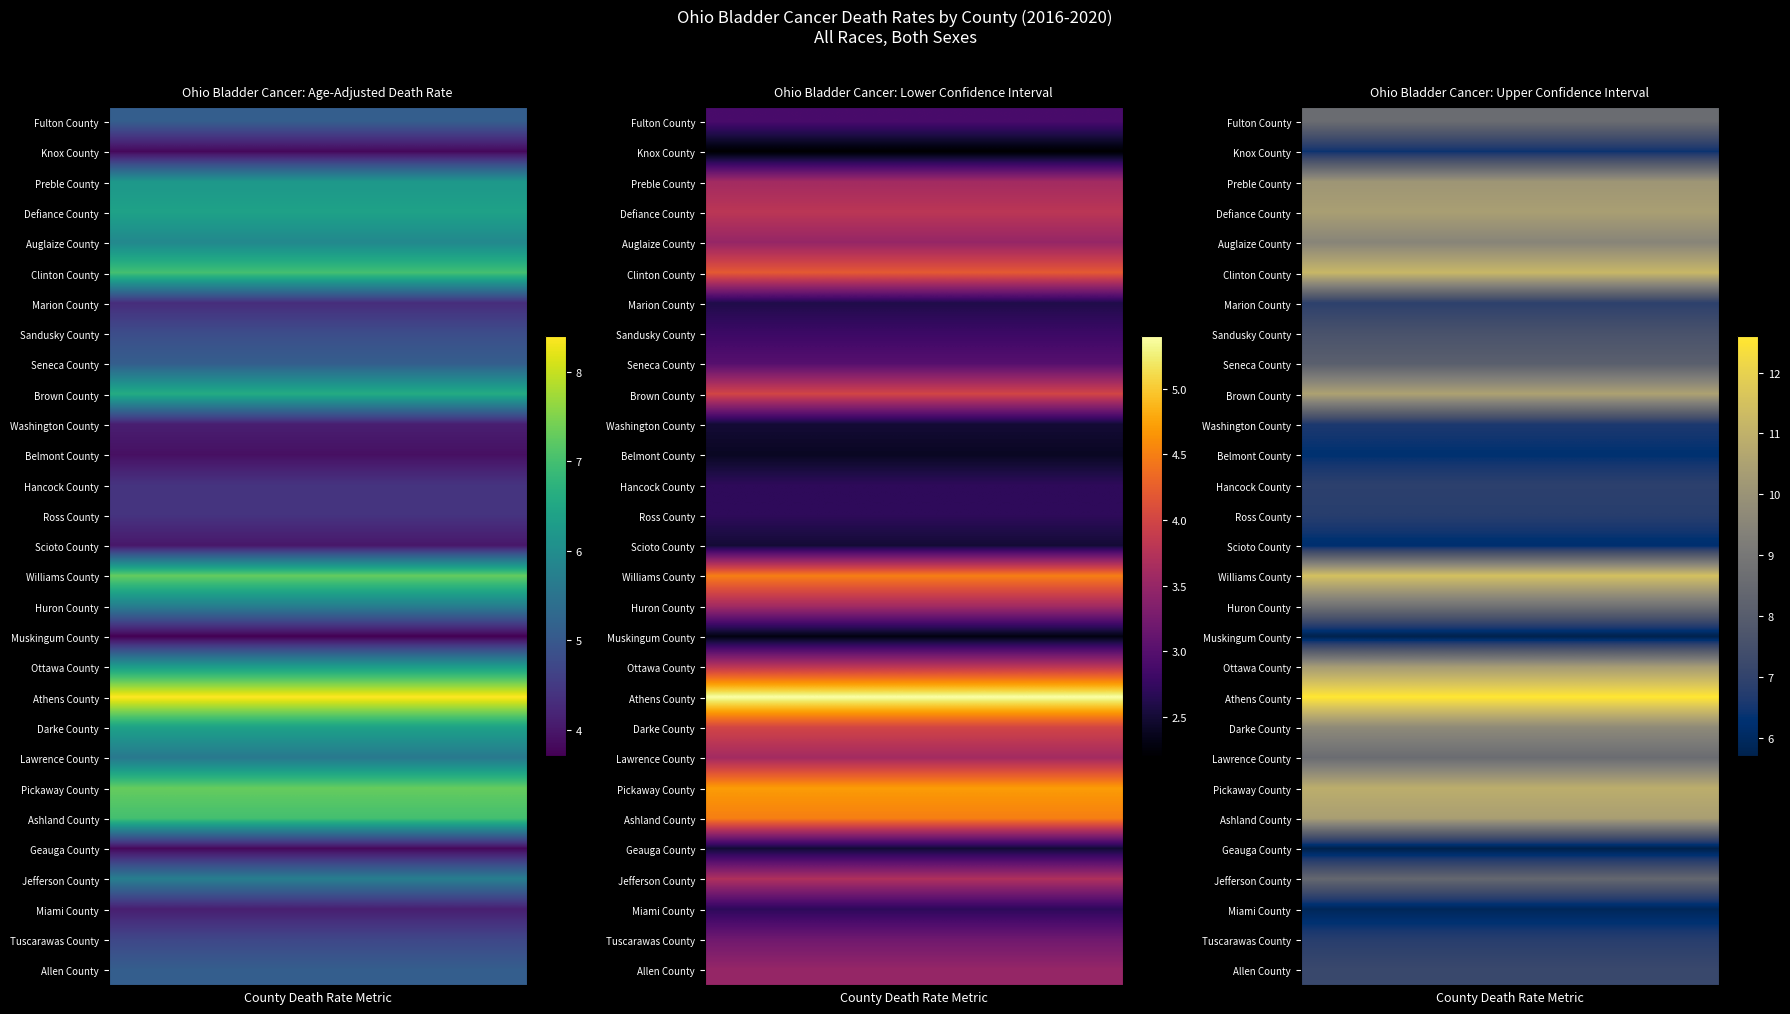

How many data points does each series have?

10